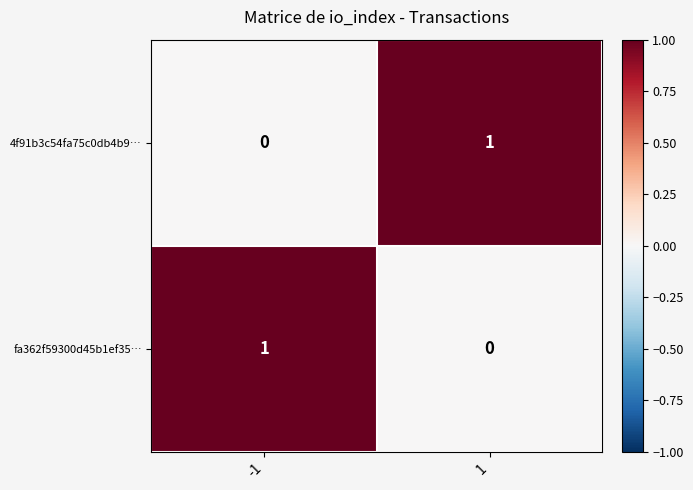

The value of fa362f59300d45b1ef35… at -1 is 2. True or false?

False